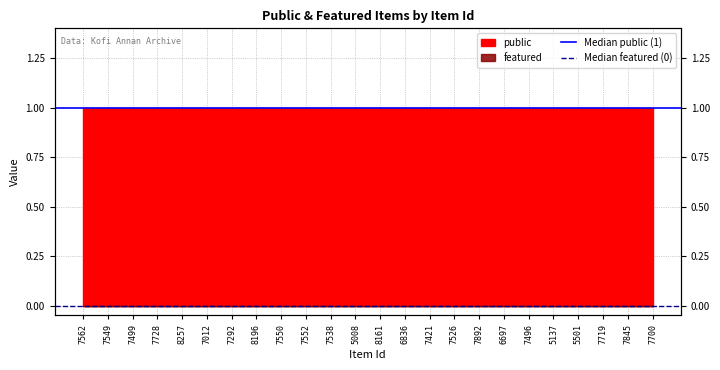

Which series has the largest range (max minus min)?

Median public (1)